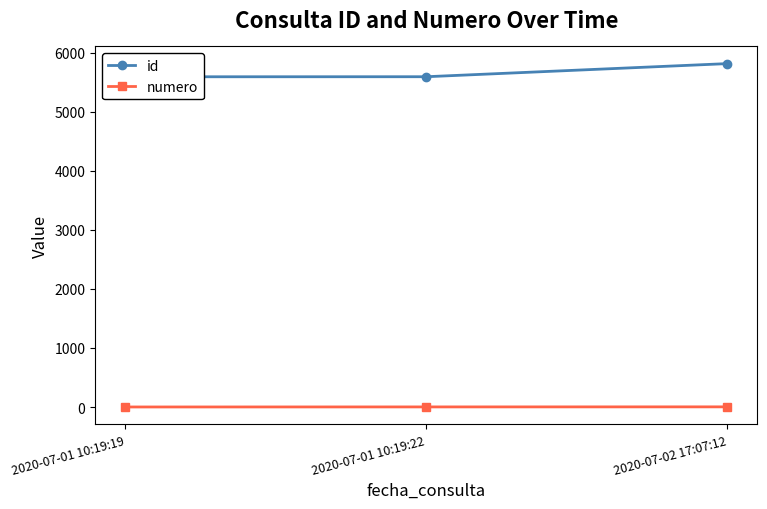

What position from the left is 2020-07-02 17:07:12?

3